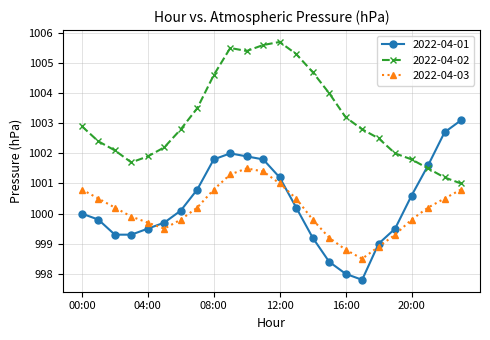

Does the chart have visible grid lines?

Yes